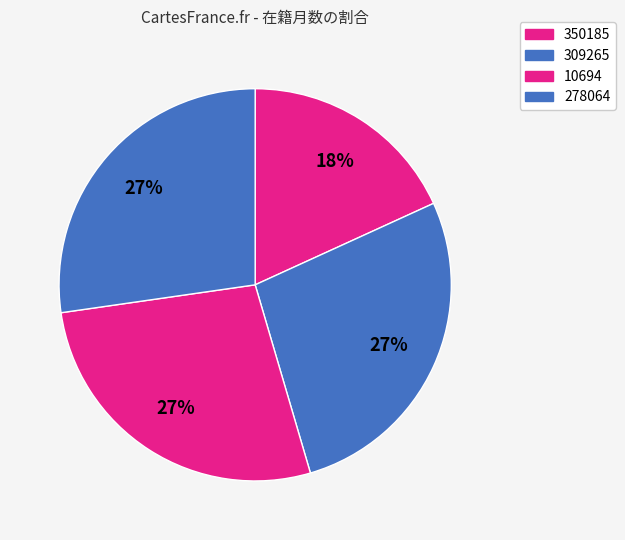

Is it true that 309265 is 27% of the pie?

True